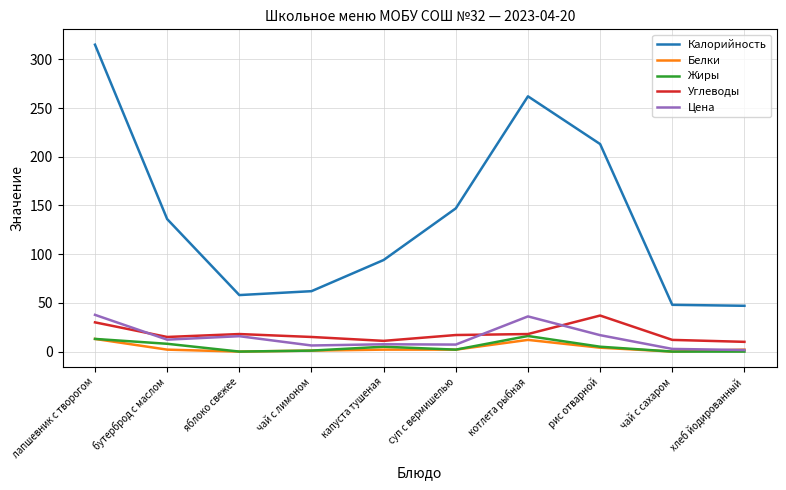

Between рис отварной and хлеб йодированный, which series saw the biggest shift?

Калорийность